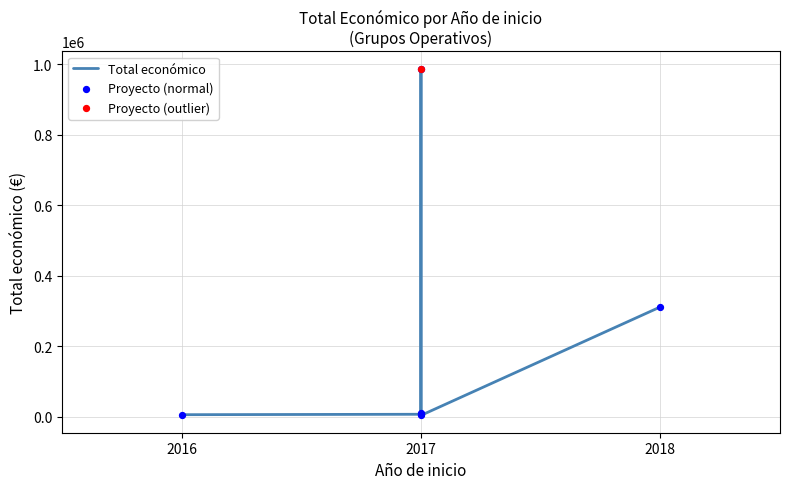

Which series contains the highest Y value?

Total económico